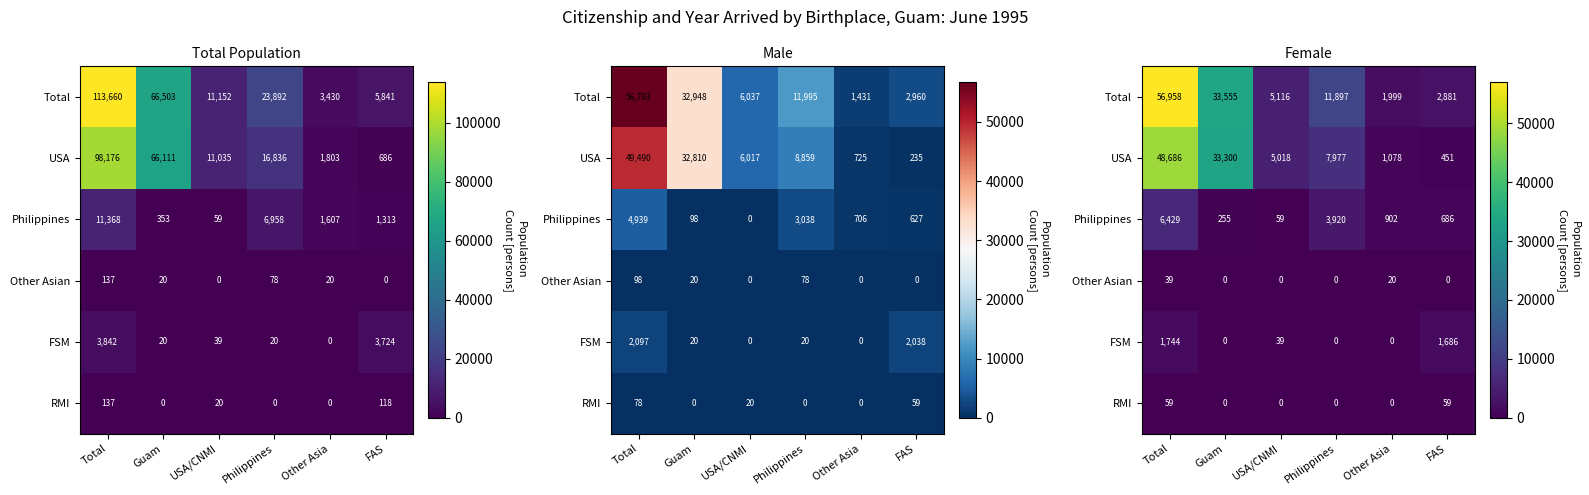

Which series has the largest total across all categories?

Total